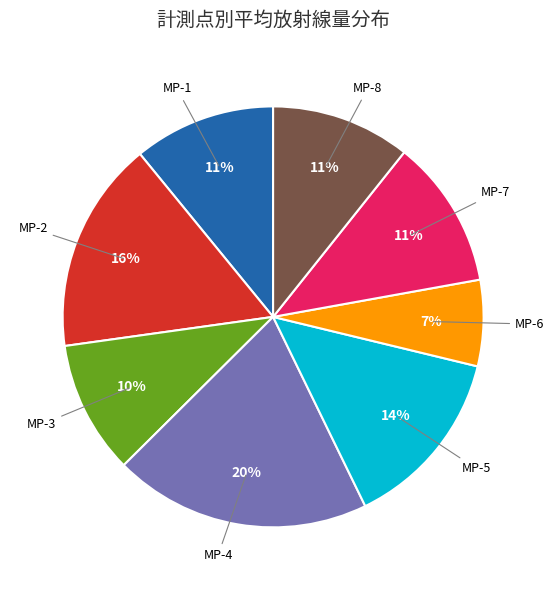

Which slice is the smallest?

MP-6